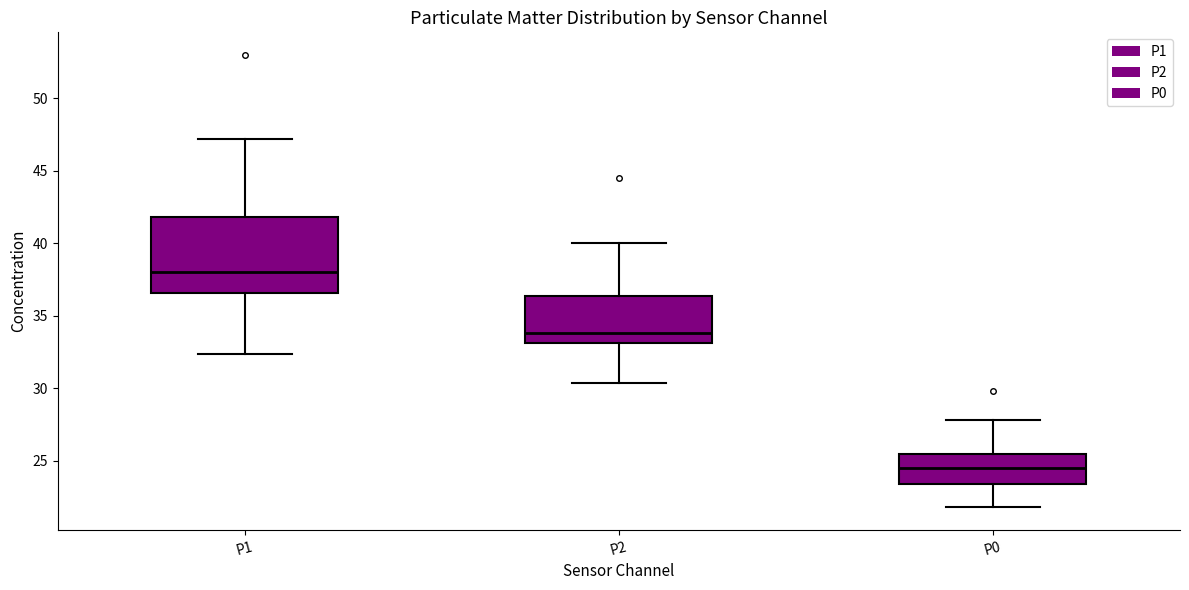

Reading left to right, read every box against the y-axis: the position of its median line, the range the box covers, and the ends of its whiskers. The values are not printed on the chart, so give them approximately, as read against the axis.

P1: median 38.0, box 36.5 to 42.0, whiskers 32.5 to 47.0
P2: median 34.0, box 33.0 to 36.5, whiskers 30.5 to 40.0
P0: median 24.5, box 23.5 to 25.5, whiskers 22.0 to 28.0